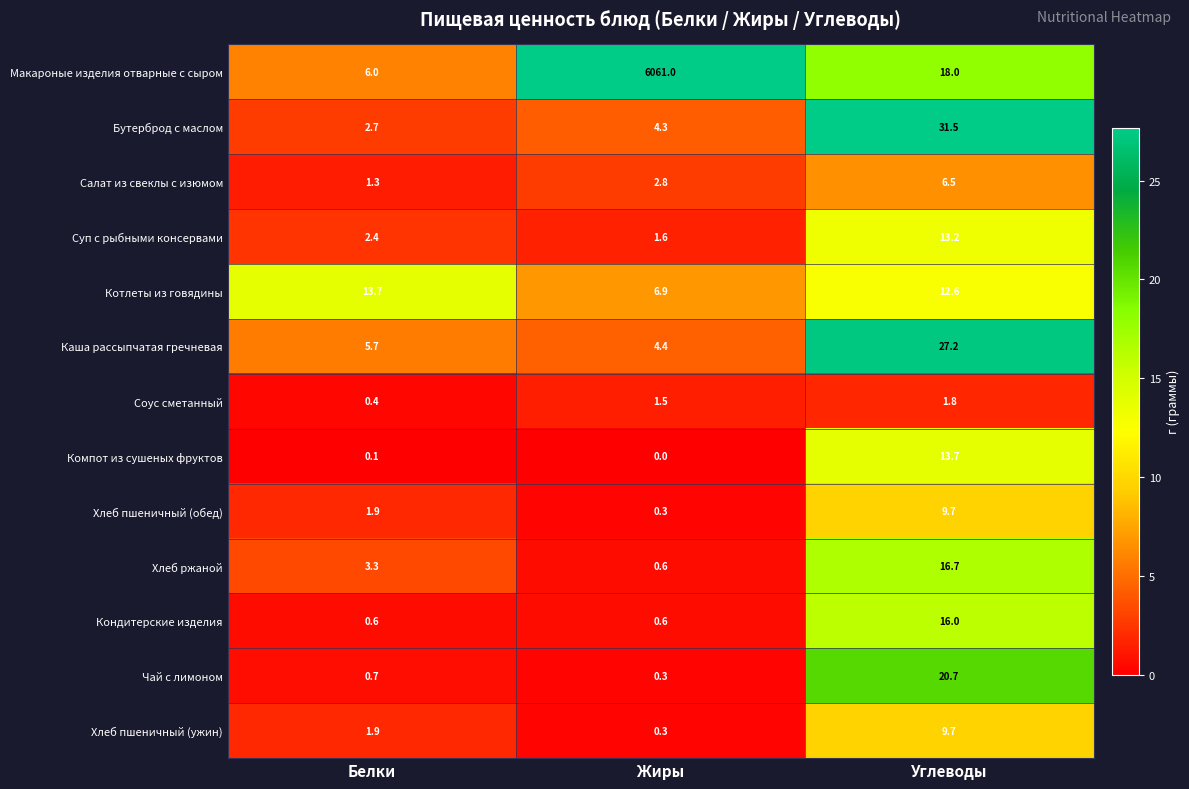

Is the value of Соус сметанный at Углеводы greater than the value of Хлеб пшеничный (ужин) at Белки?

No